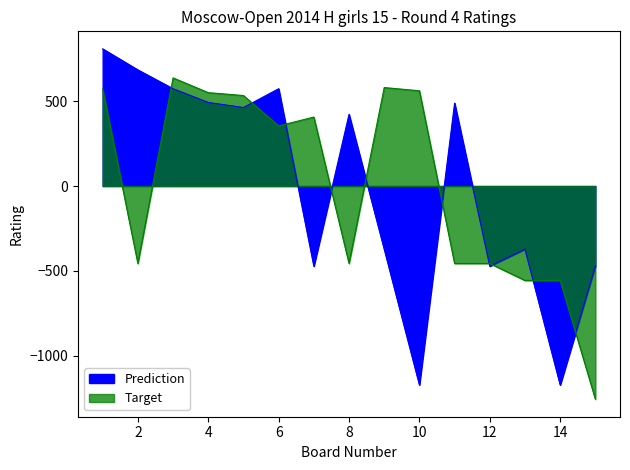

How many times do Prediction and Target cross each other?

10